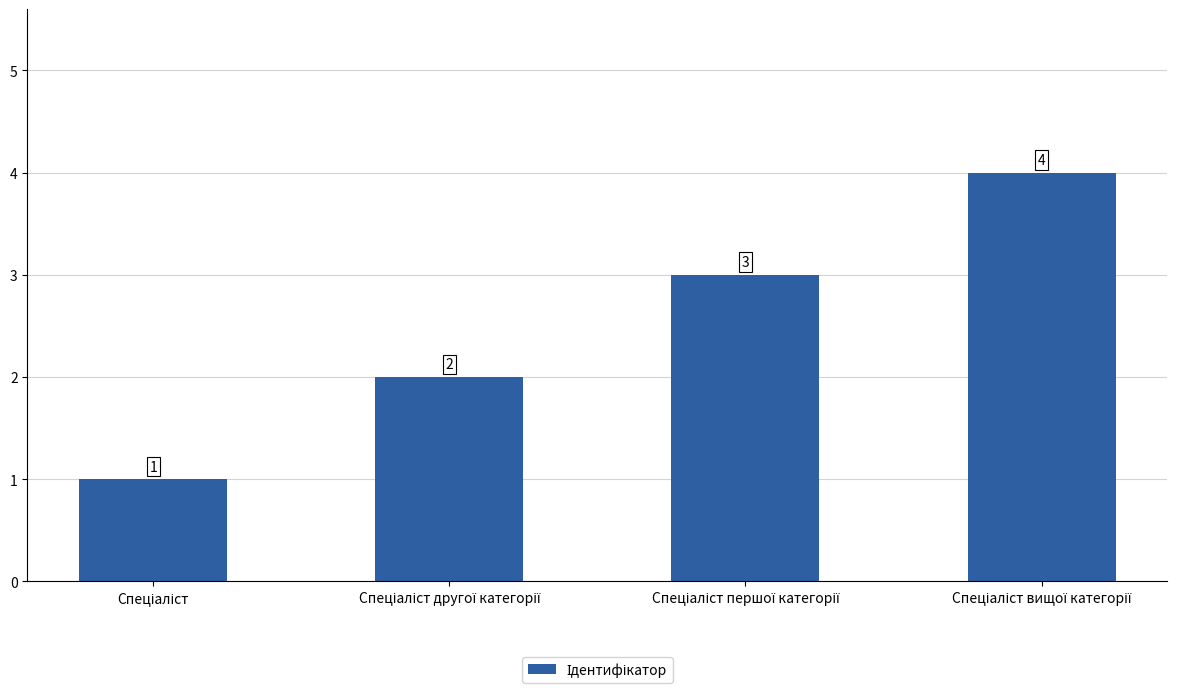

What is the greatest value displayed?

4